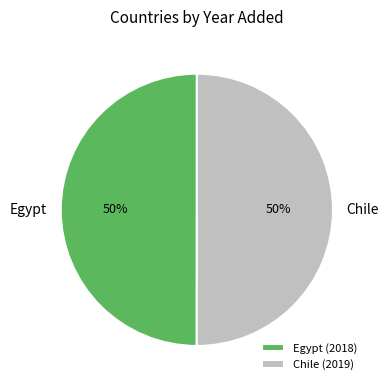

How many segments does this pie chart have?

2